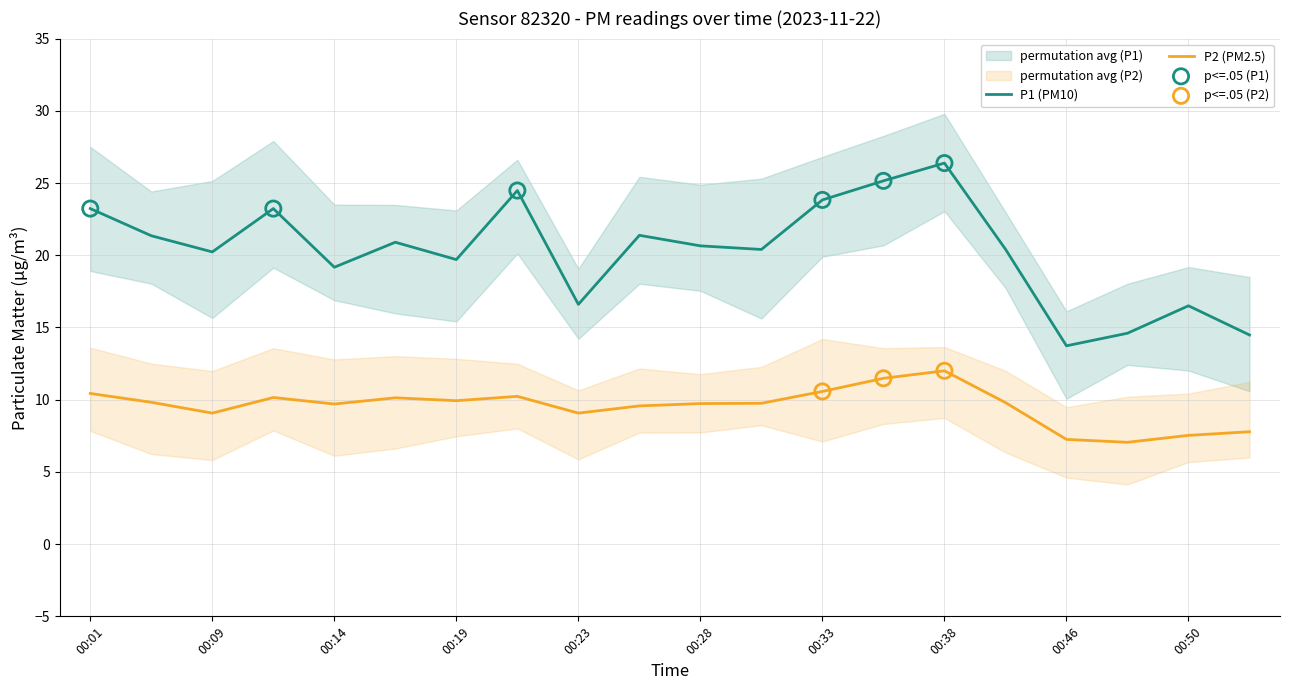

Which series has the largest Y range (max minus min)?

P1